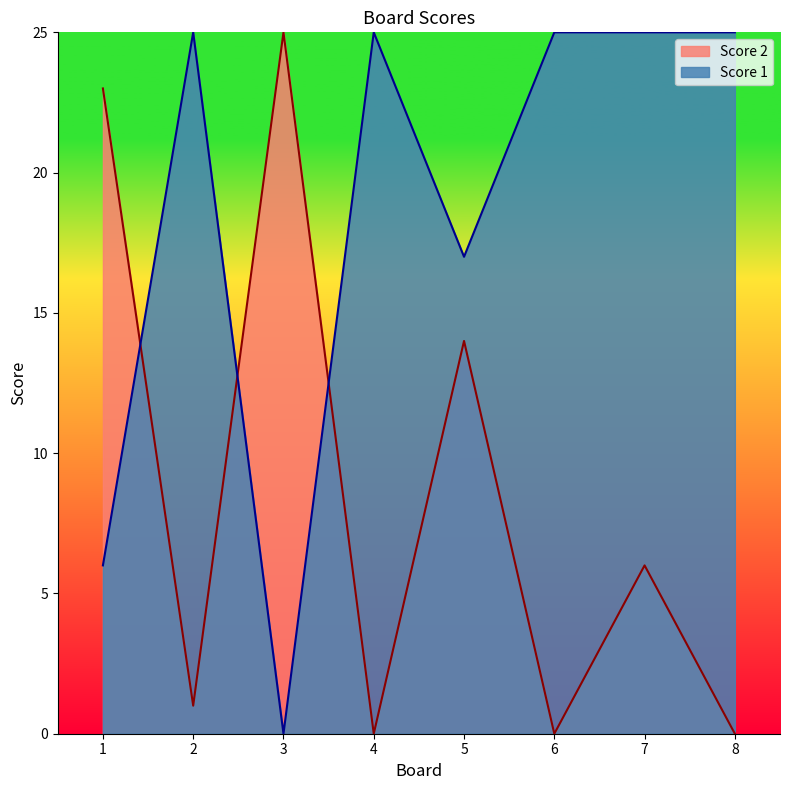

Reading right to left, what are all the values shown in this chart?

Score 2: 8=0	7=6	6=0	5=14	4=0	3=25	2=1	1=23
Score 1: 8=25	7=25	6=25	5=17	4=25	3=0	2=25	1=6